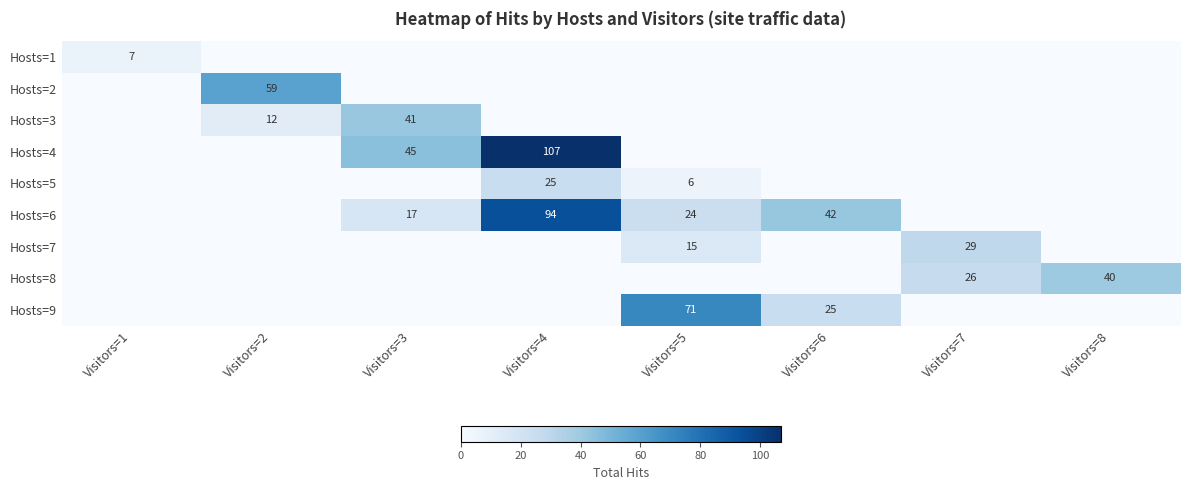

The value of Hosts=6 at Visitors=6 is 25. True or false?

False